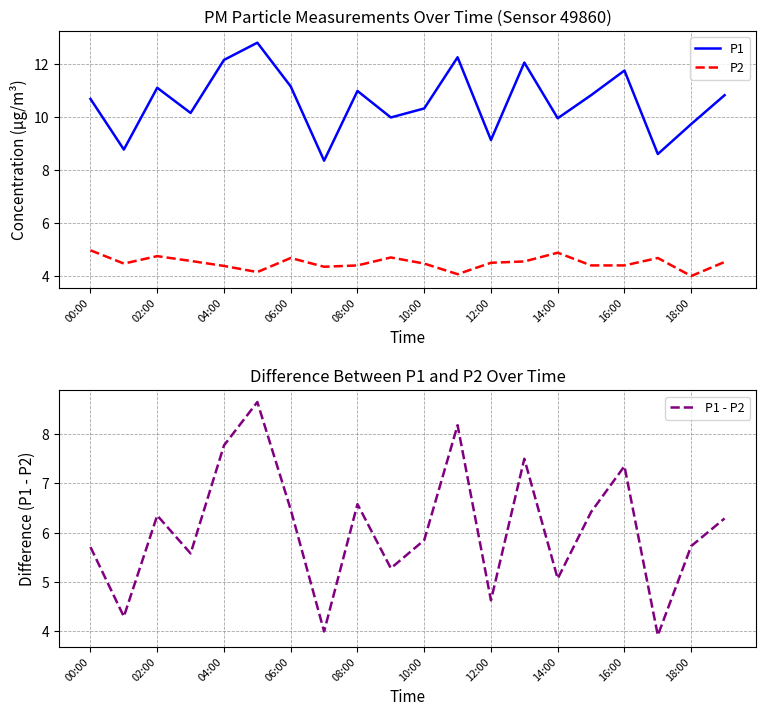

What is the sum of all P1 values?

211.5